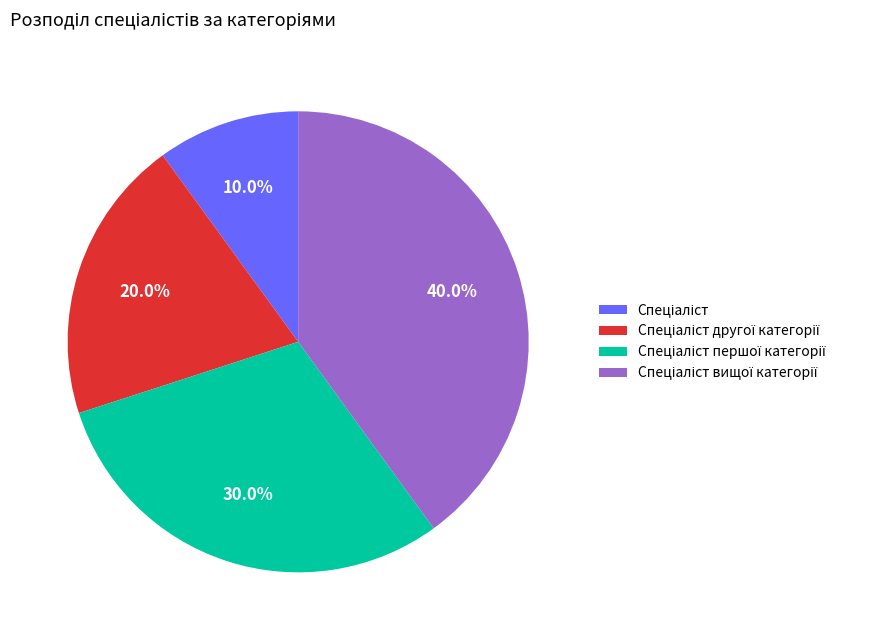

Is there a majority slice in this chart?

No